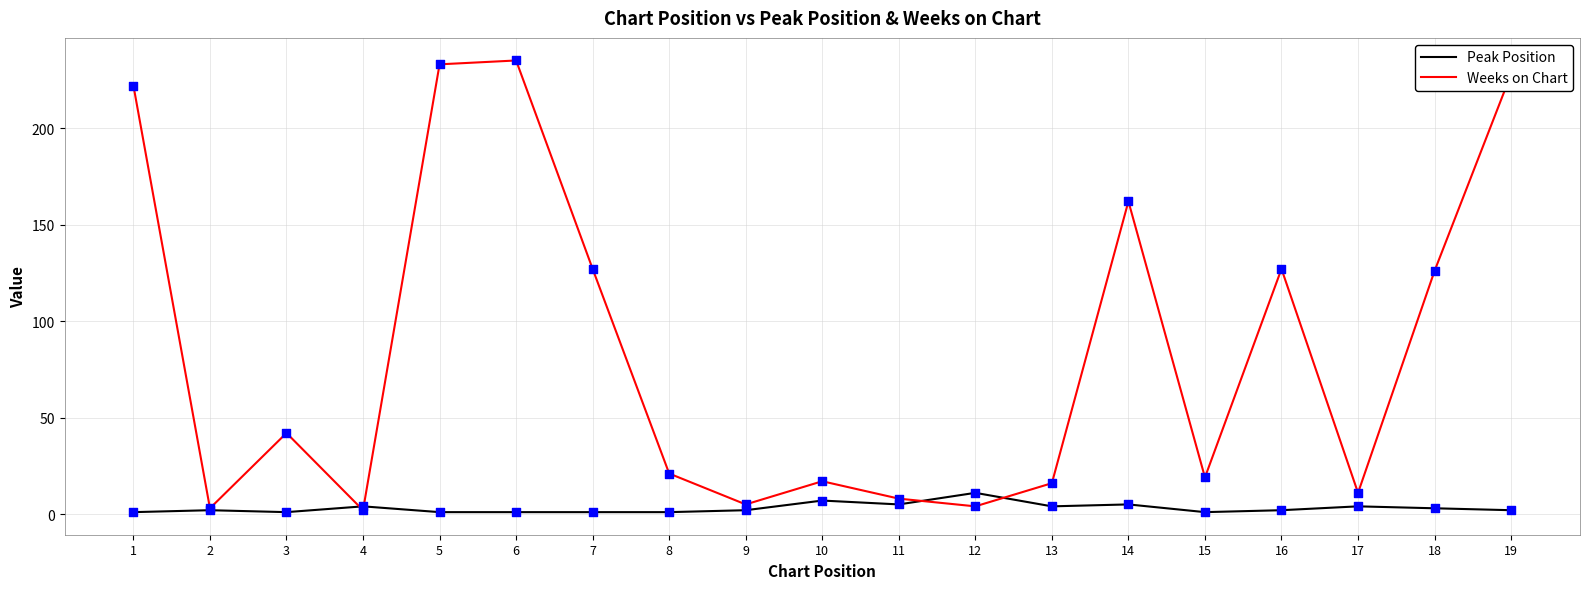

What is the total value across all series at 5?

234